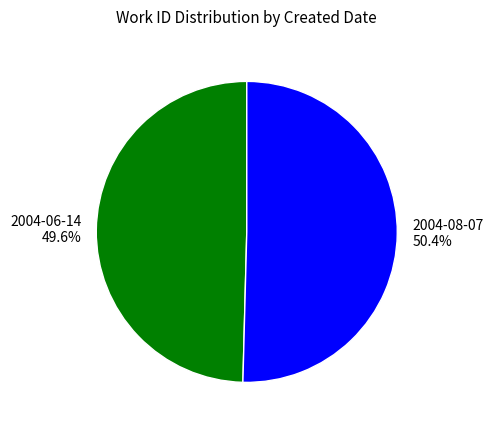

What is the majority slice?

2004-08-07